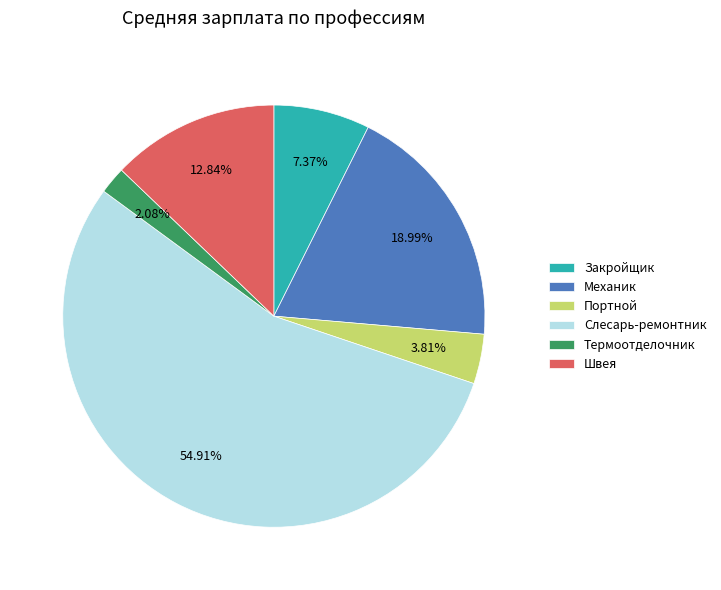

Which slice is the smallest?

Термоотделочник